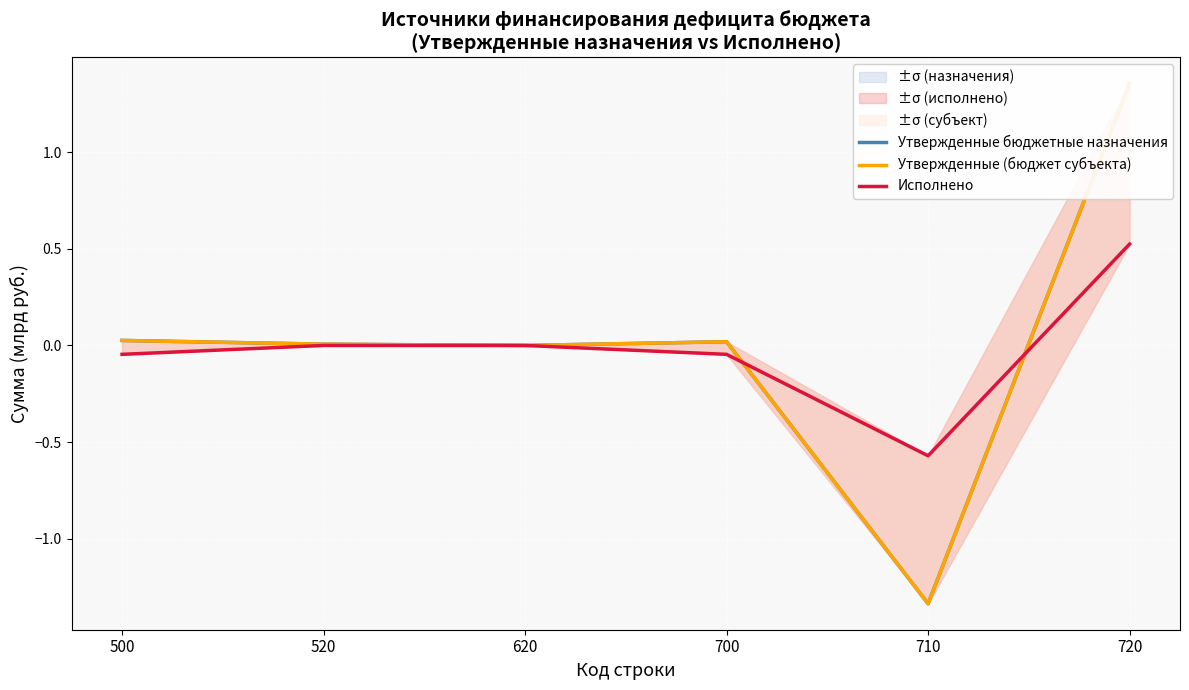

Which series changed the most between 620 and 720?

Утвержденные бюджетные назначения